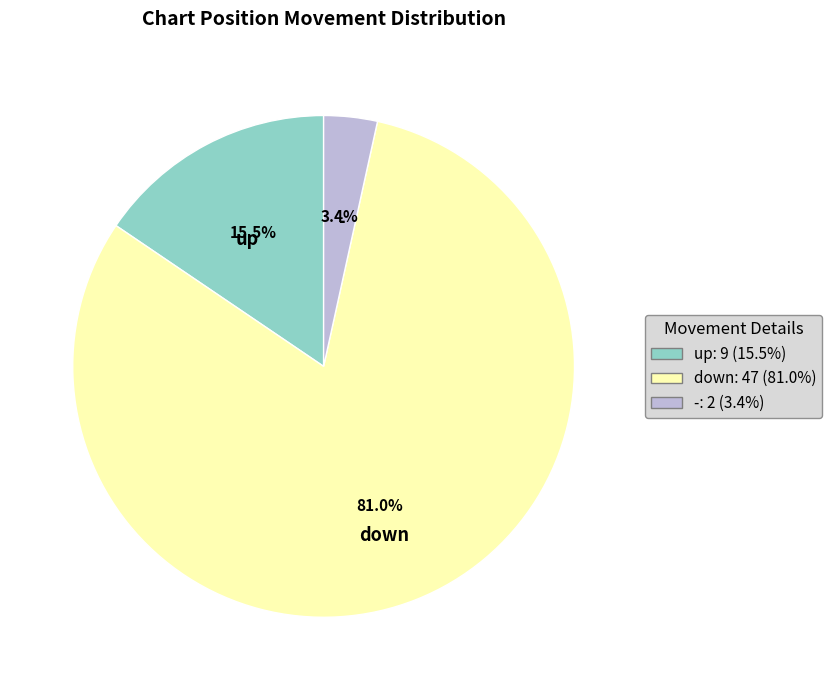

Which slice represents more than half of the pie?

down